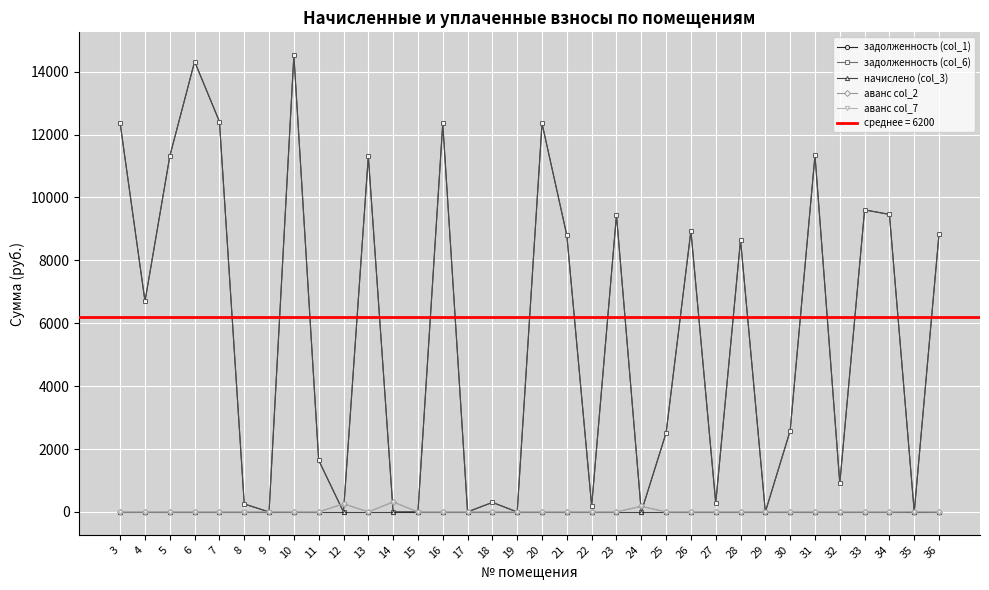

Reading left to right, transcribe all the data shown in this chart.

задолженность (col_1): 3=12354.5	4=6699.0	5=11313.0	6=14322.2	7=12412.2	8=254.6	9=0.0	10=14524.3	11=1643.3	12=0.0	13=11313.0	14=0.0	15=0.0	16=12354.5	17=3.0	18=303.8	19=0.0	20=12354.5	21=8795.8	22=188.2	23=9442.2	24=0.0	25=2514.3	26=8940.2	27=284.4	28=8650.9	29=0.0	30=2584.0	31=11341.6	32=910.5	33=9605.7	34=9461.2	35=0.0	36=8853.5
задолженность (col_6): 3=12354.5	4=6699.0	5=11313.0	6=14322.2	7=12412.2	8=254.6	9=0.0	10=14524.3	11=1643.3	12=0.0	13=11313.0	14=0.0	15=0.0	16=12354.5	17=3.0	18=303.8	19=0.0	20=12354.5	21=8795.8	22=188.2	23=9442.2	24=0.0	25=2514.3	26=8940.2	27=284.4	28=8650.9	29=0.0	30=2584.0	31=11341.6	32=910.5	33=9605.7	34=9461.2	35=0.0	36=8853.5
начислено (col_3): 3=0.0	4=0.0	5=0.0	6=0.0	7=0.0	8=0.0	9=0.0	10=0.0	11=0.0	12=0.0	13=0.0	14=0.0	15=0.0	16=0.0	17=0.0	18=0.0	19=0.0	20=0.0	21=0.0	22=0.0	23=0.0	24=0.0	25=0.0	26=0.0	27=0.0	28=0.0	29=0.0	30=0.0	31=0.0	32=0.0	33=0.0	34=0.0	35=0.0	36=0.0
аванс col_2: 3=0.0	4=0.0	5=0.0	6=0.0	7=0.0	8=0.0	9=4.0	10=0.0	11=0.0	12=260.2	13=0.0	14=318.5	15=0.0	16=0.0	17=0.0	18=0.0	19=0.0	20=0.0	21=0.0	22=0.0	23=0.0	24=182.1	25=0.0	26=0.0	27=0.0	28=0.0	29=0.0	30=0.0	31=0.0	32=0.0	33=0.0	34=0.0	35=5.6	36=0.0
аванс col_7: 3=0.0	4=0.0	5=0.0	6=0.0	7=0.0	8=0.0	9=4.0	10=0.0	11=0.0	12=260.2	13=0.0	14=318.5	15=0.0	16=0.0	17=0.0	18=0.0	19=0.0	20=0.0	21=0.0	22=0.0	23=0.0	24=182.1	25=0.0	26=0.0	27=0.0	28=0.0	29=0.0	30=0.0	31=0.0	32=0.0	33=0.0	34=0.0	35=5.6	36=0.0